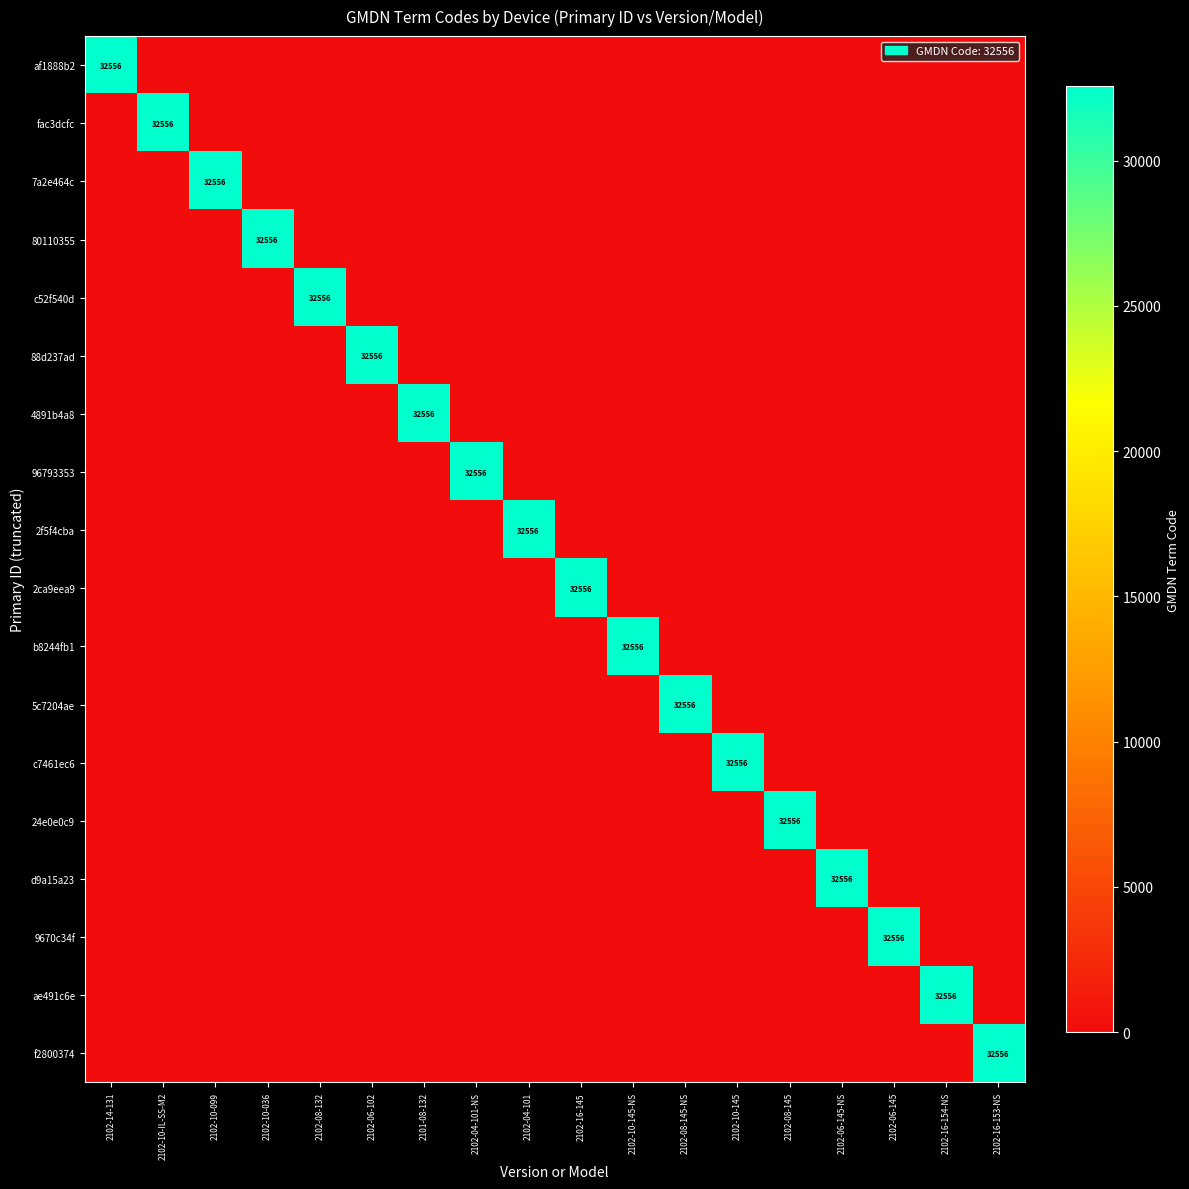

The 7a2e464c series shows 11265 at 2102-04-101. True or false?

False